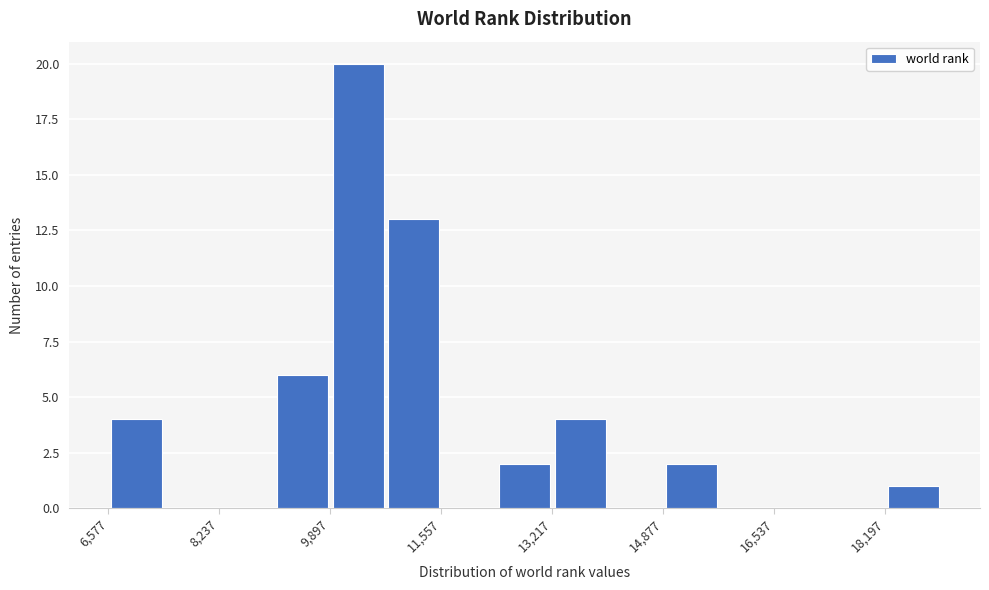

What is the height of the bar covering 9000 to 9800 on the x-axis? Neither the bar edges nor the heights are printed on the chart, so give them approximately, as read against the axes.

6